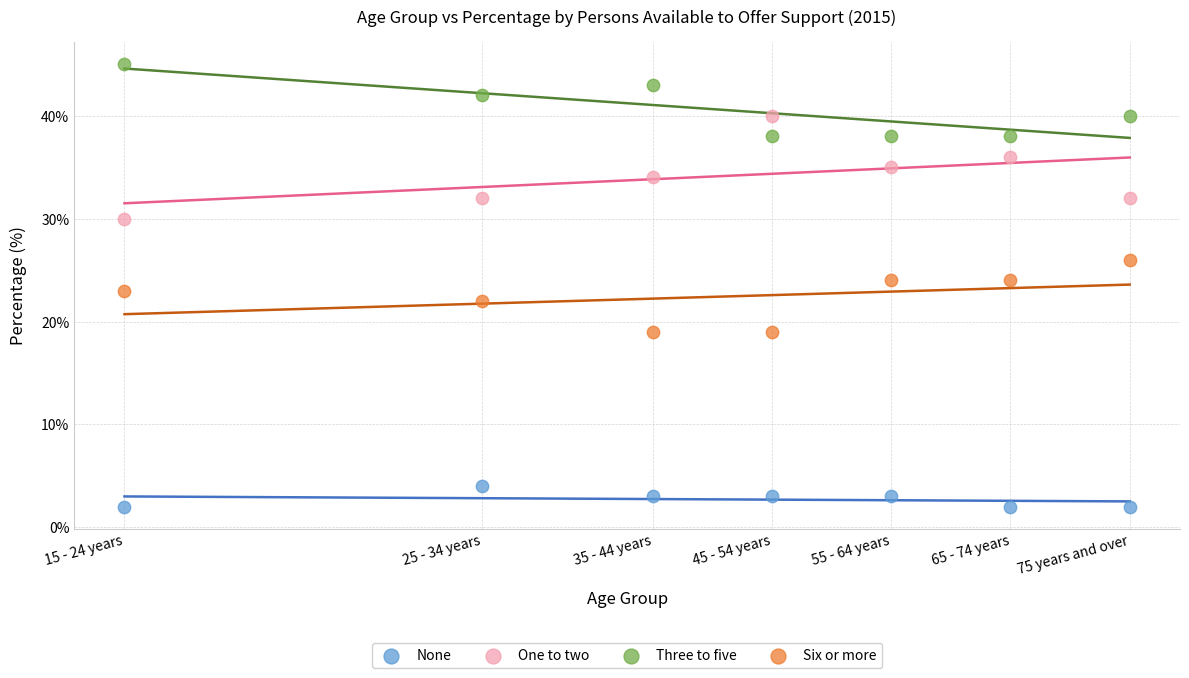

Which series contains the highest Y value?

Three to five